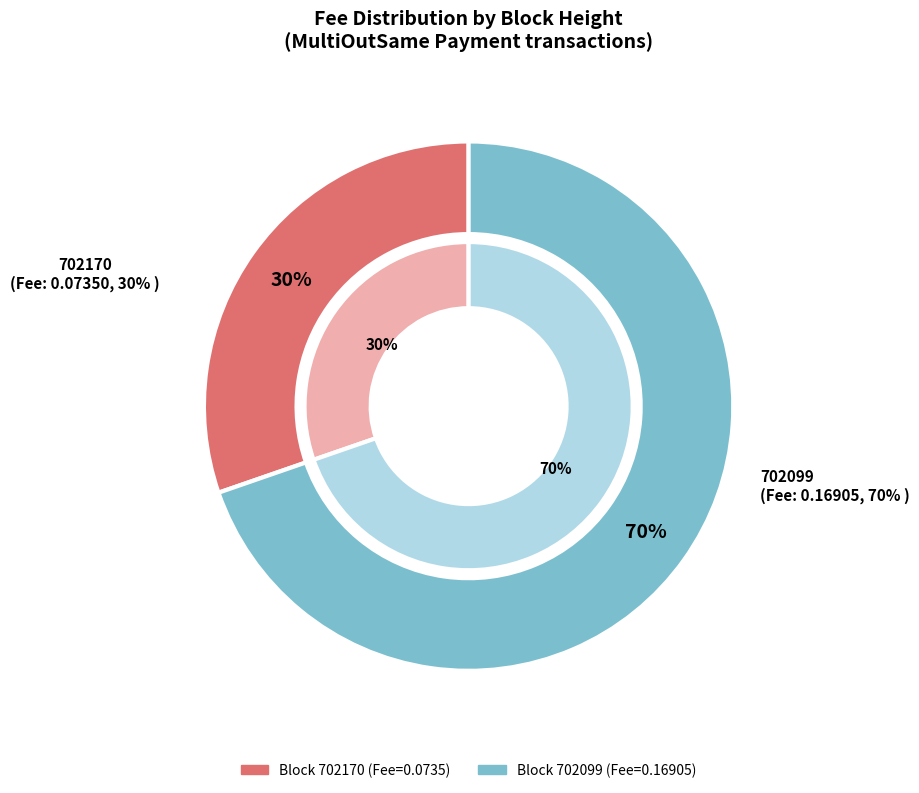

How many segments does this pie chart have?

2